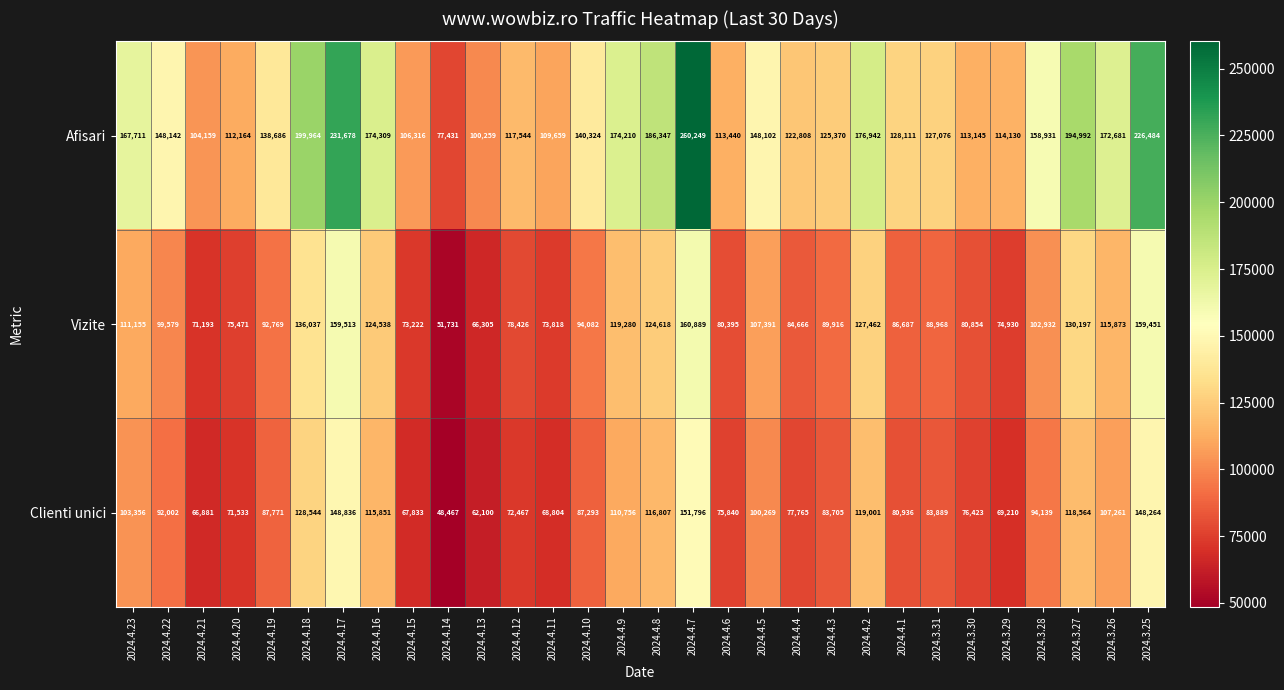

True or false: Clienti unici has a value of 28618 at 2024.4.14.

False